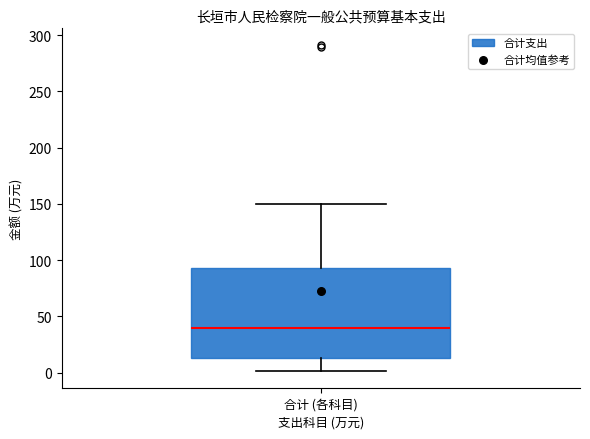

Read this box plot against the y-axis: the position of the median line, the range covered by the box, and the ends of both whiskers. The values are not printed on the chart, so give them approximately, as read against the axis.

median 40, box 15 to 95, whiskers 0 to 150